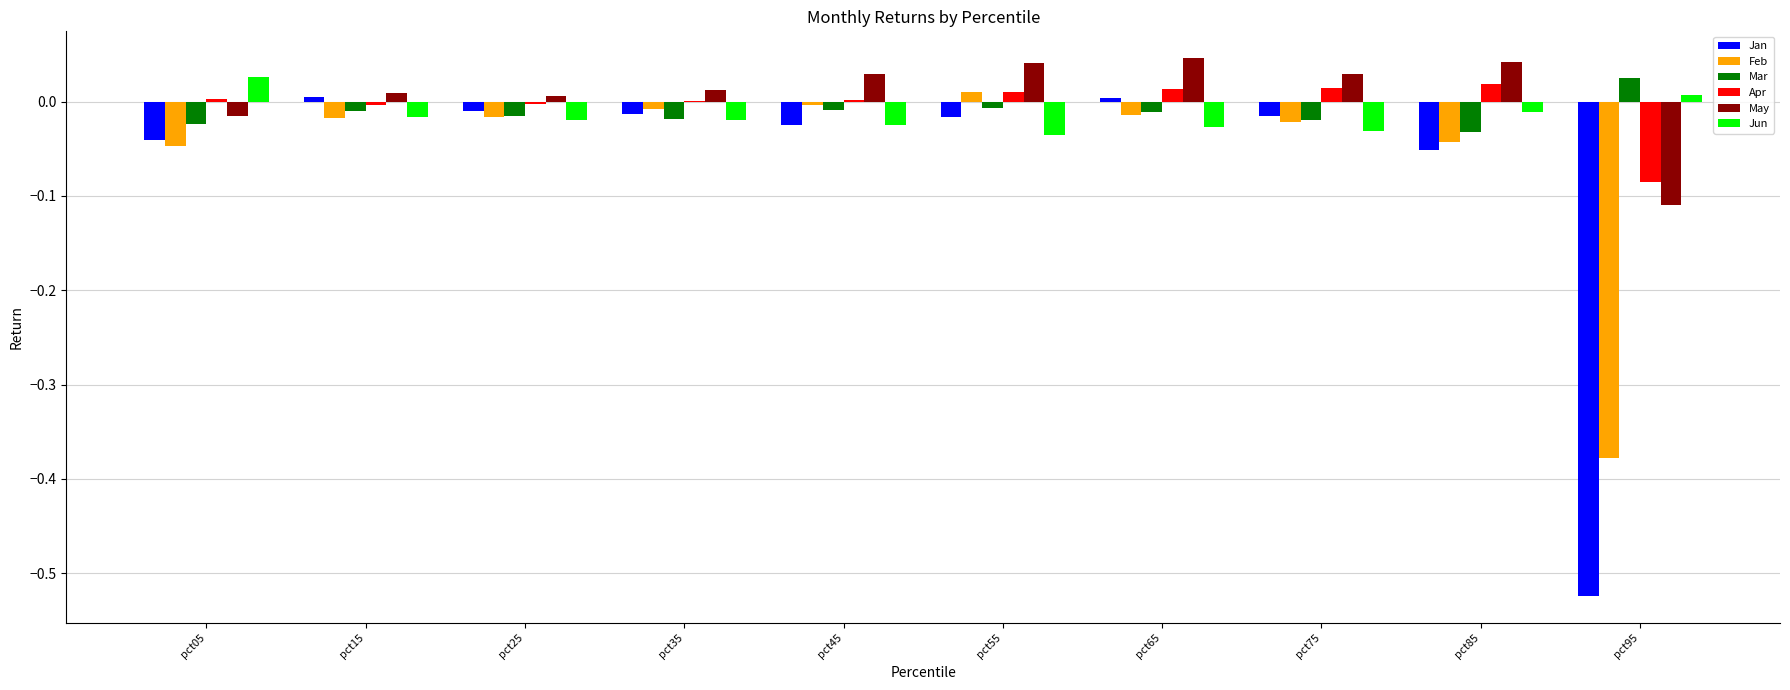

How many distinct data groups are displayed?

6